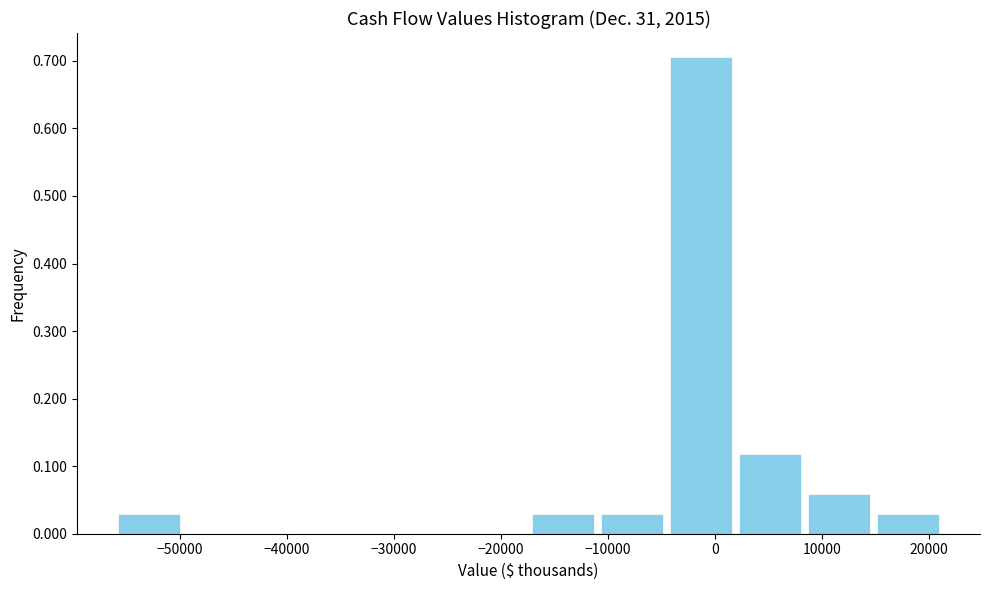

How tall is the bar that spans -11000 to -5000 on the x-axis? Neither the bar edges nor the heights are printed on the chart, so give them approximately, as read against the axes.

0.03